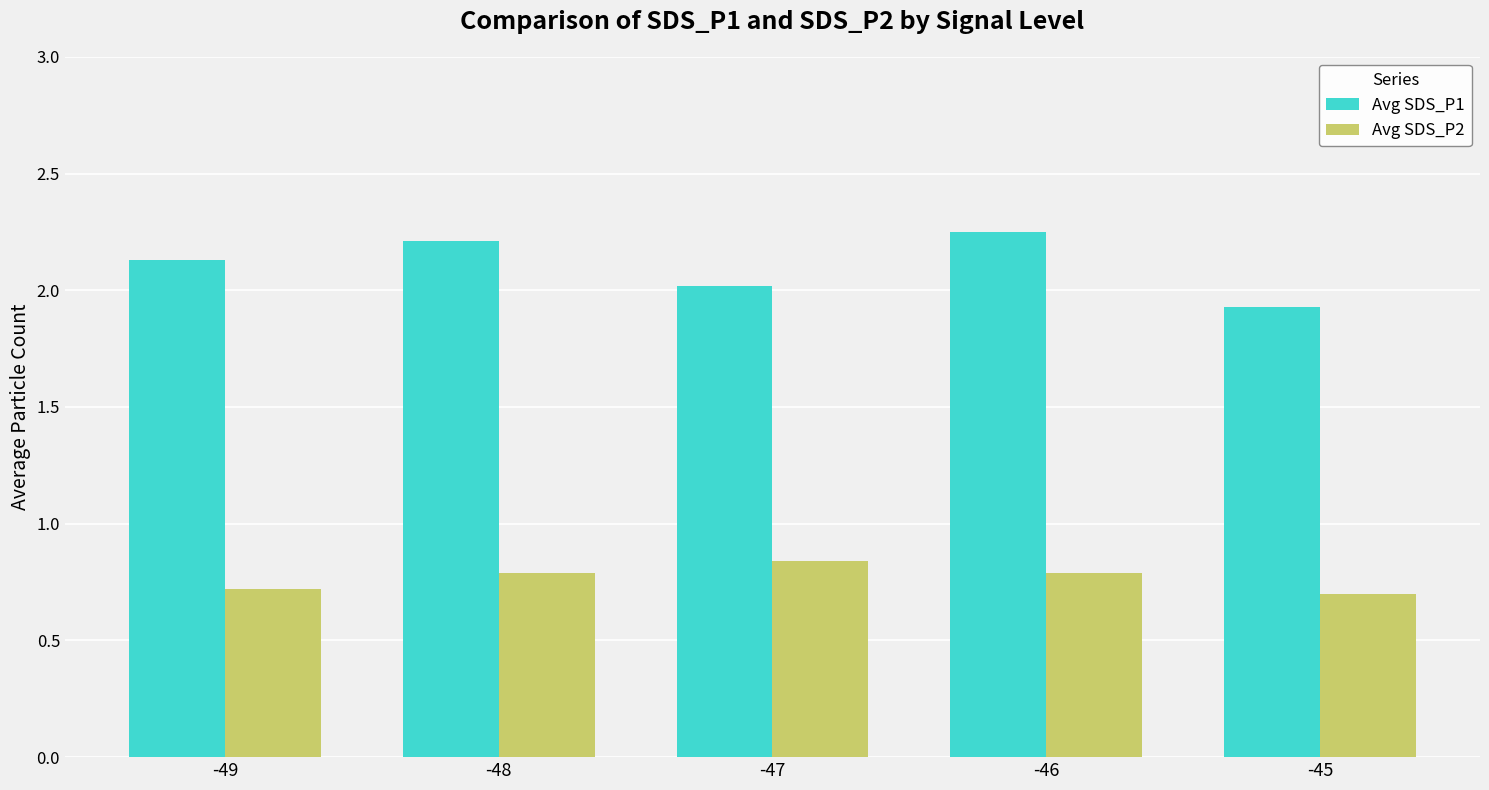

How many categories are shown in the chart?

5